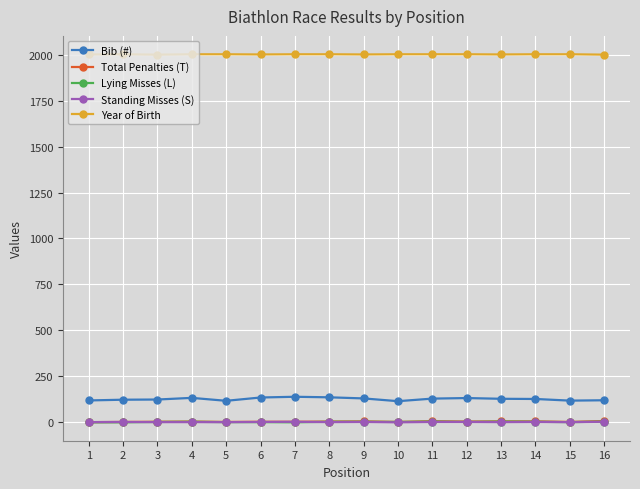

True or false: Bib (#) has more than 0 points higher than both neighbors.

True